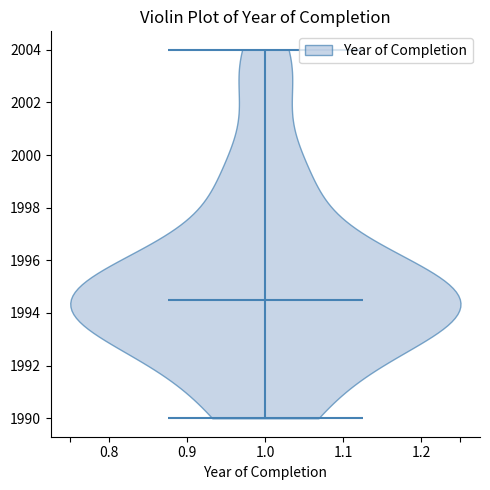

Read this violin plot against the y-axis: where its median line is, and the lowest and highest points the violin reaches. The values are not printed on the chart, so give them approximately, as read against the axis.

median line 1994.6, lowest point 1990.0, highest point 2004.0